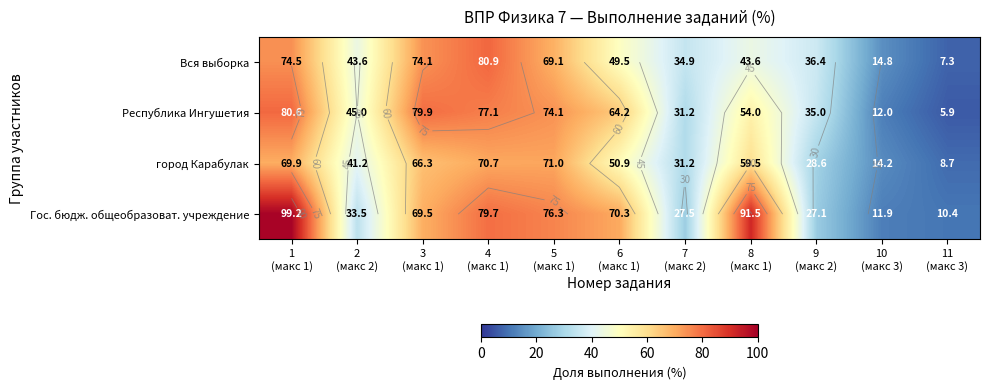

What is the spread (max minus min) of values at 3
(макс 1)?

13.5